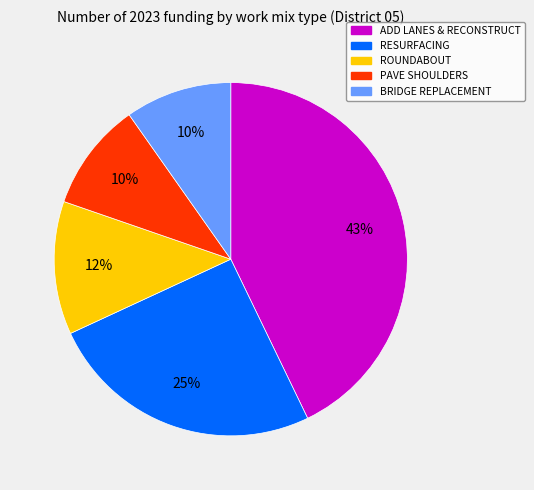

To the nearest percent, what is the difference between the largest and smallest slice percentages?

33%